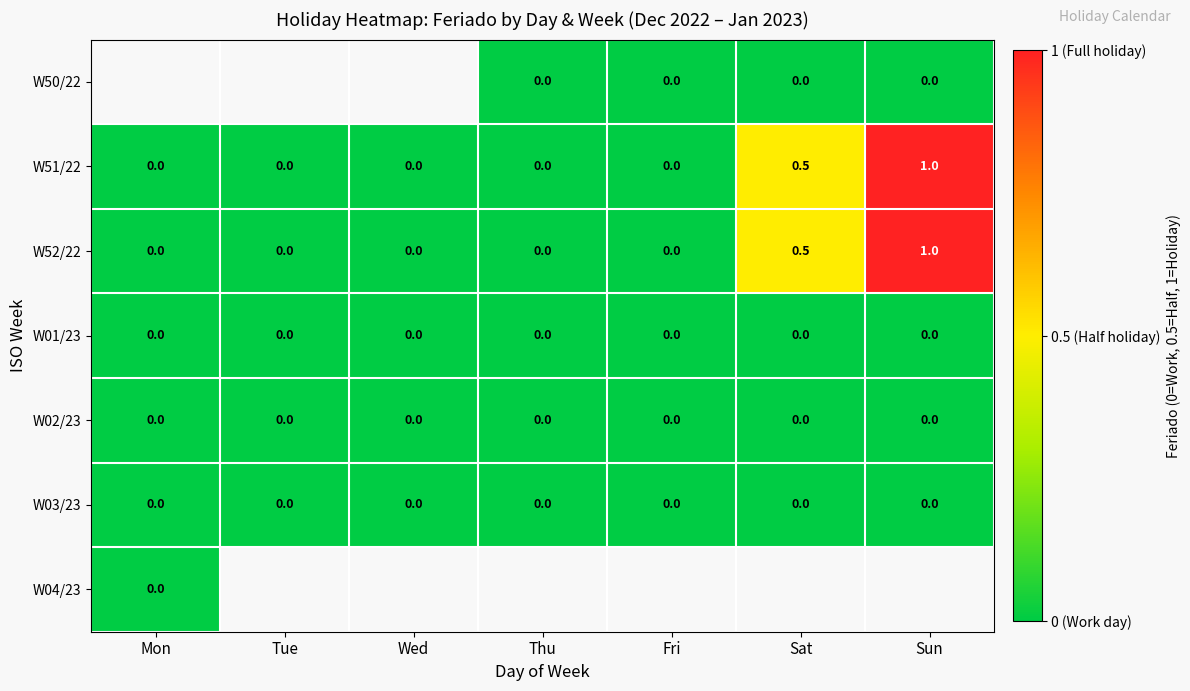

The W52/22 series shows 0.0 at Fri. True or false?

True